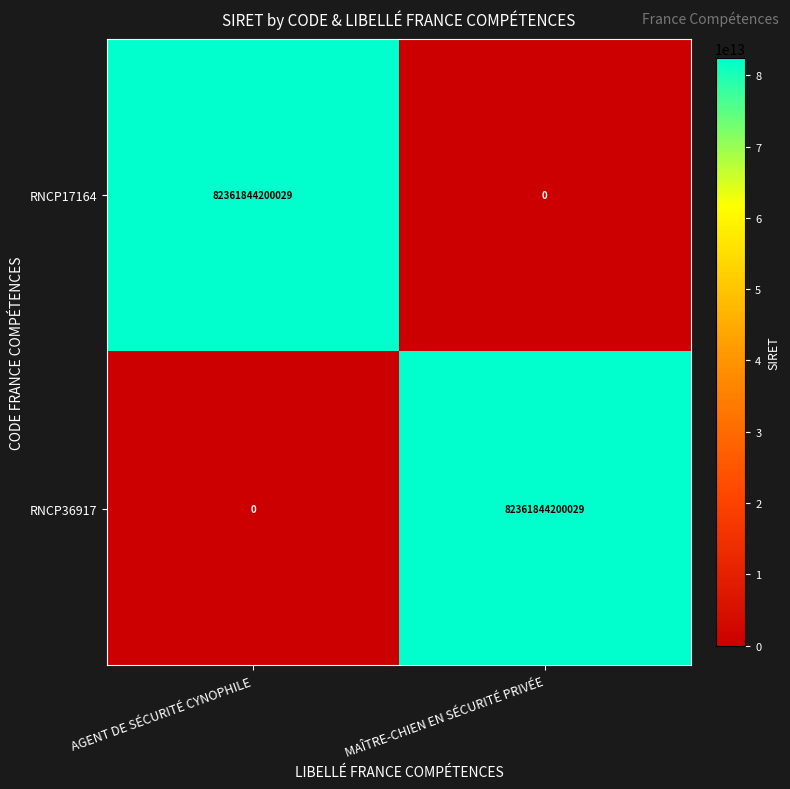

True or false: RNCP36917 has a value of 52620488336127 at AGENT DE SÉCURITÉ CYNOPHILE.

False